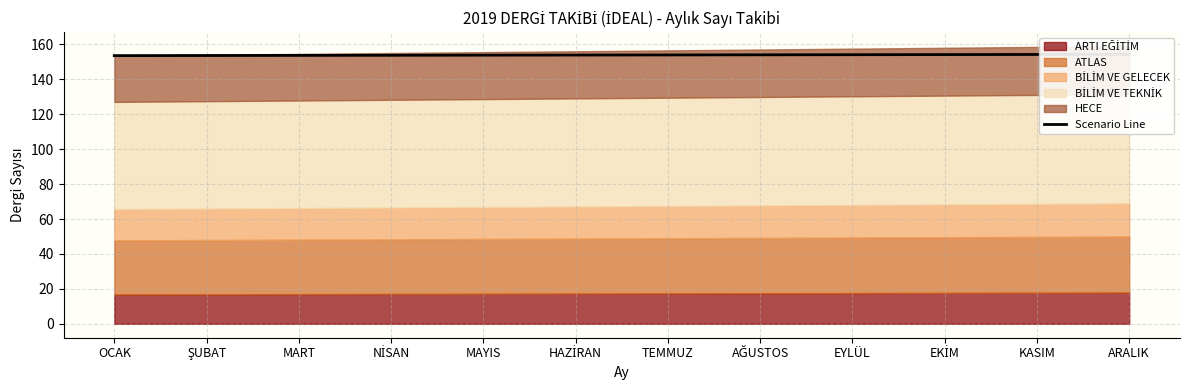

Which category has the highest value across all series?

ARALIK